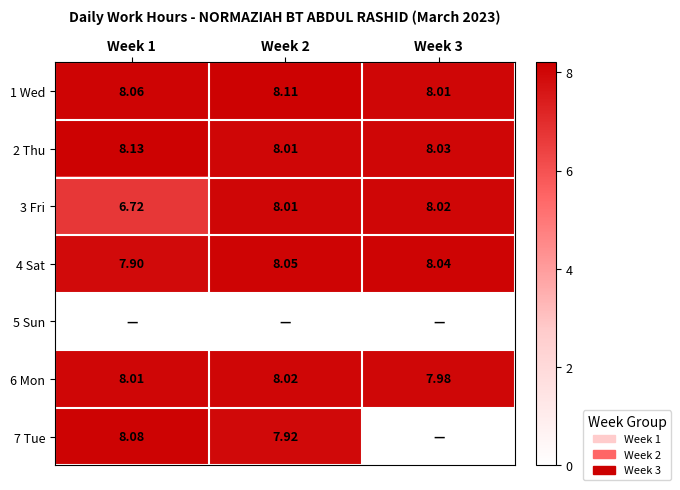

At which category does the chart reach its minimum across all series?

Week 1